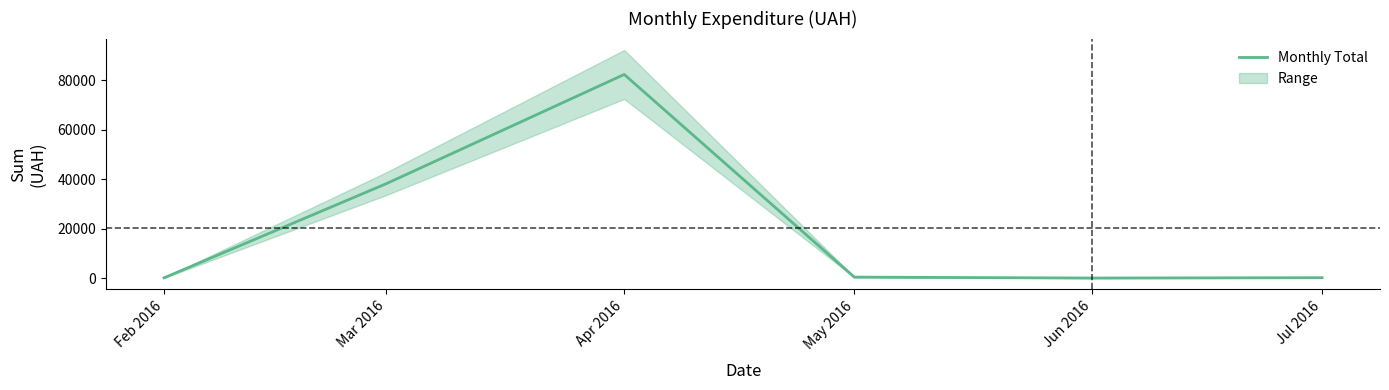

Reading left to right, list all the values displayed in this chart.

218.5	38303.0	82412.2	504.0	132.0	270.0